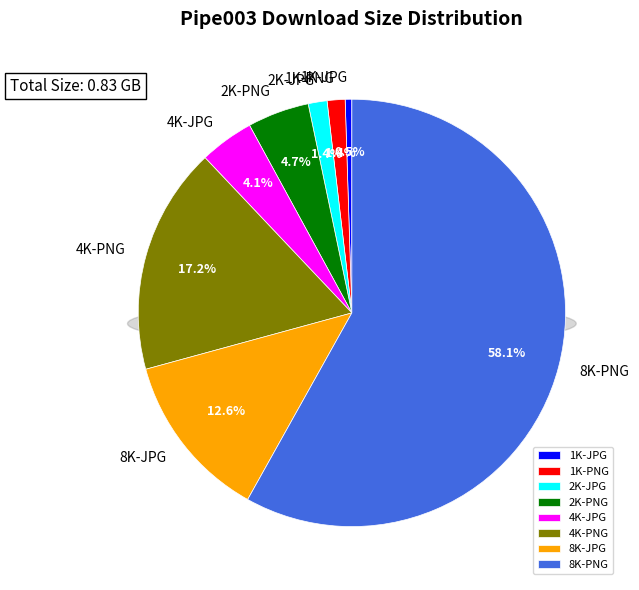

The 1K-PNG slice represents 8% of the pie. True or false?

False